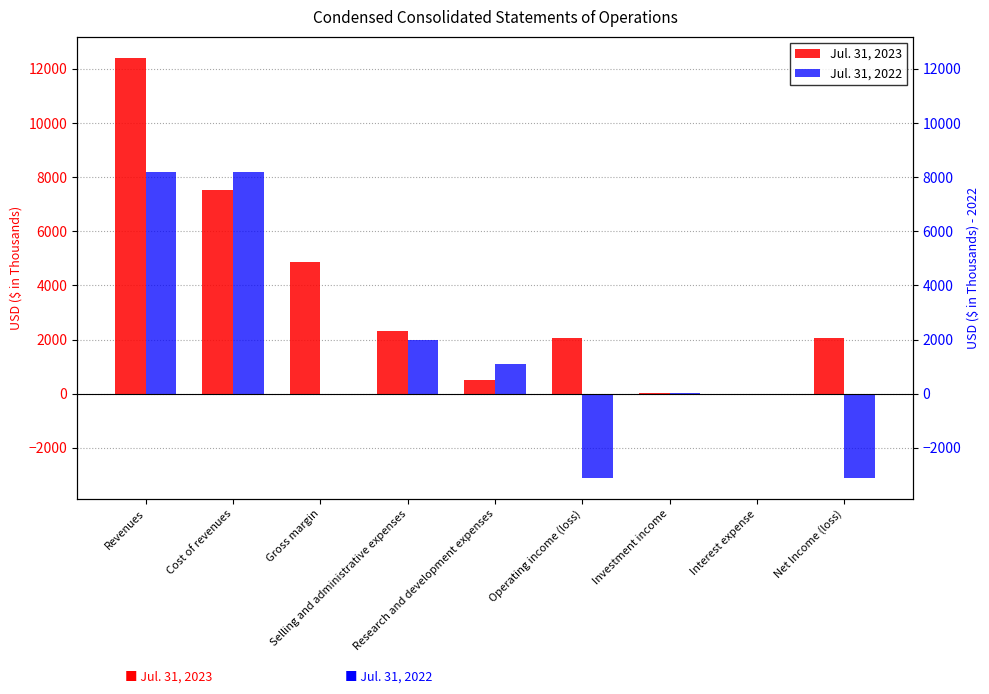

What is the total value across all series at Investment income?

56